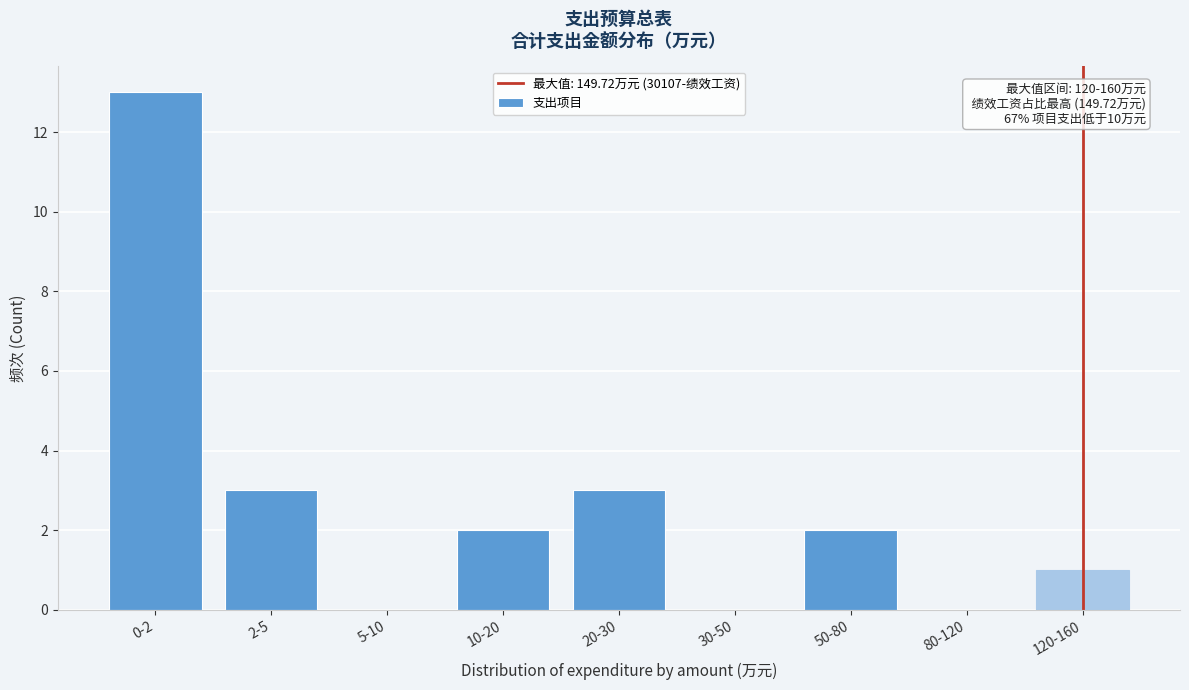

Reading right to left, extract all data points from this chart.

120-160=1	80-120=0	50-80=2	30-50=0	20-30=3	10-20=2	5-10=0	2-5=3	0-2=13